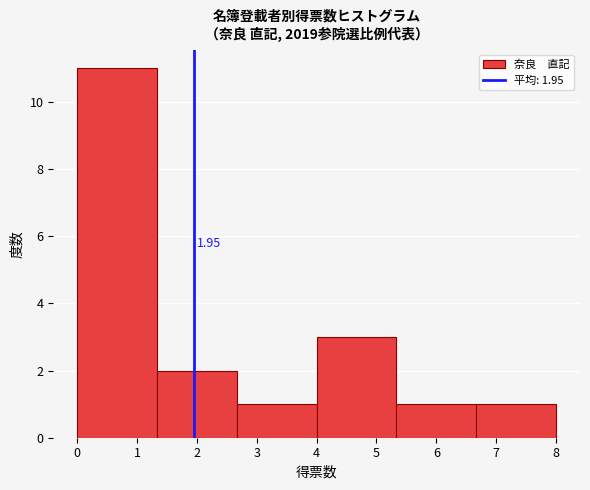

Over which range of the x-axis is the bar tallest?

0.0 to 1.3